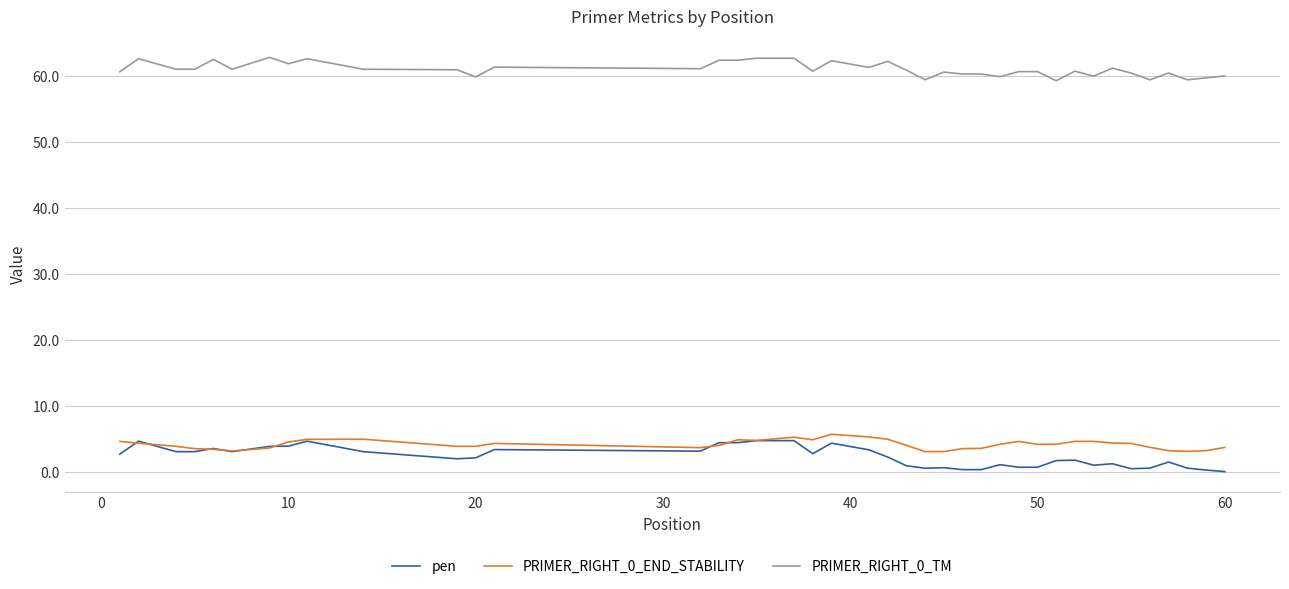

True or false: PRIMER_RIGHT_0_TM and PRIMER_RIGHT_0_END_STABILITY cross at least once.

False